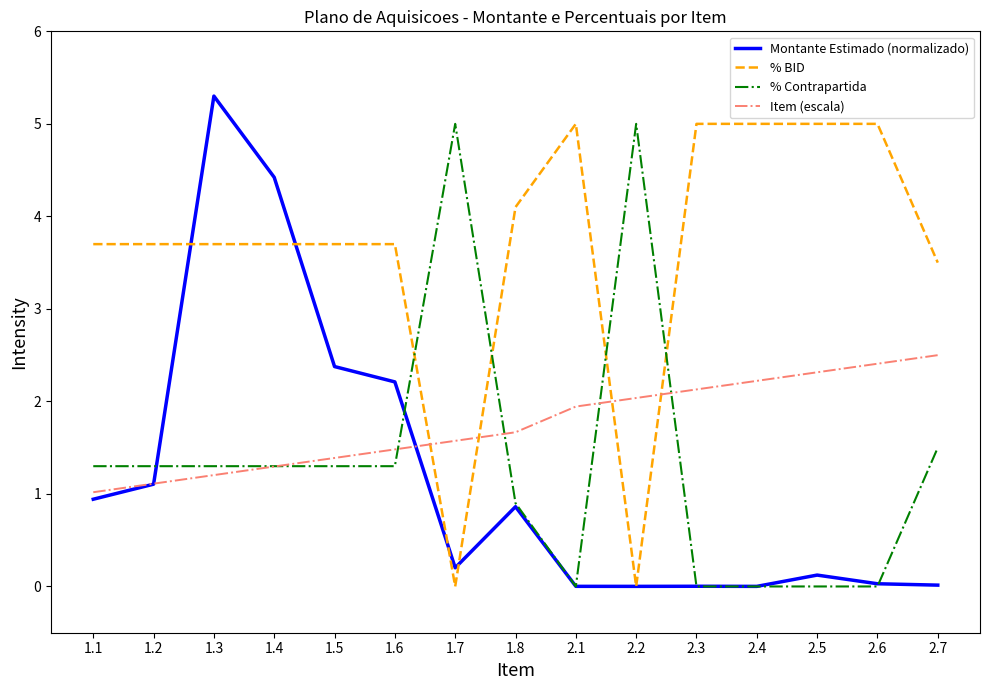

Is it true that Item (escala) equals 0.8 at 1.3?

False